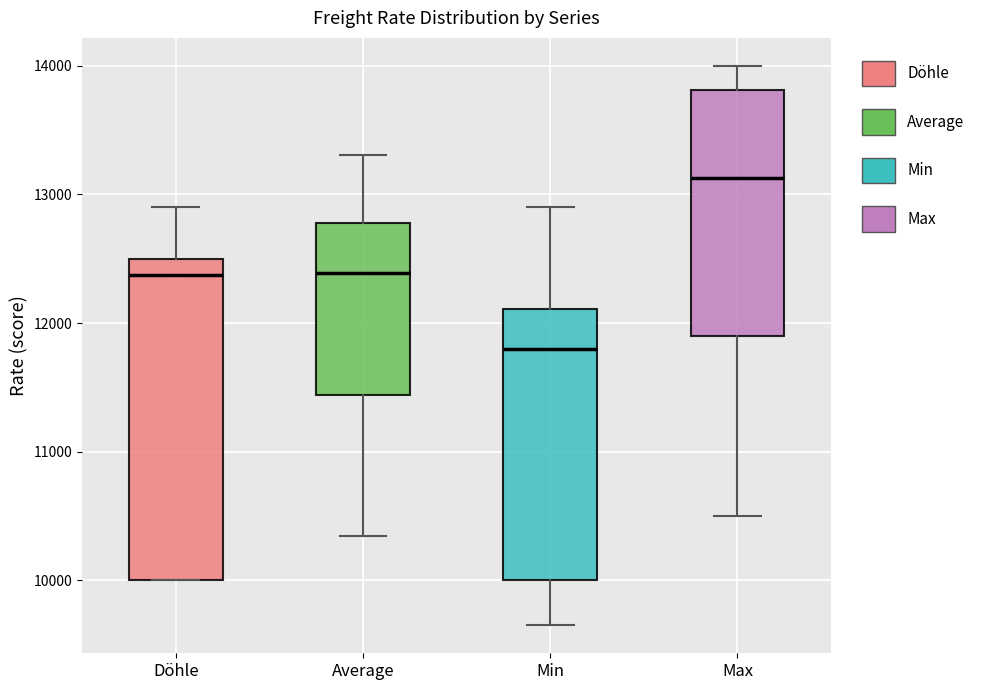

Where does the upper whisker of the box for Min end on the y-axis? The values are not printed on the chart, so give them approximately, as read against the axis.

12900